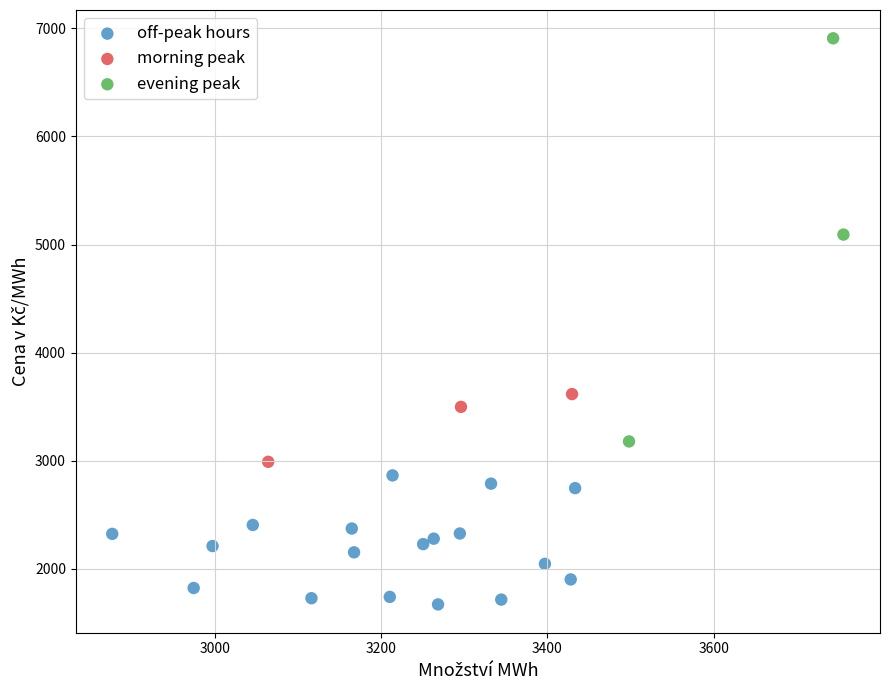

Which series reaches the minimum Y coordinate?

off-peak hours